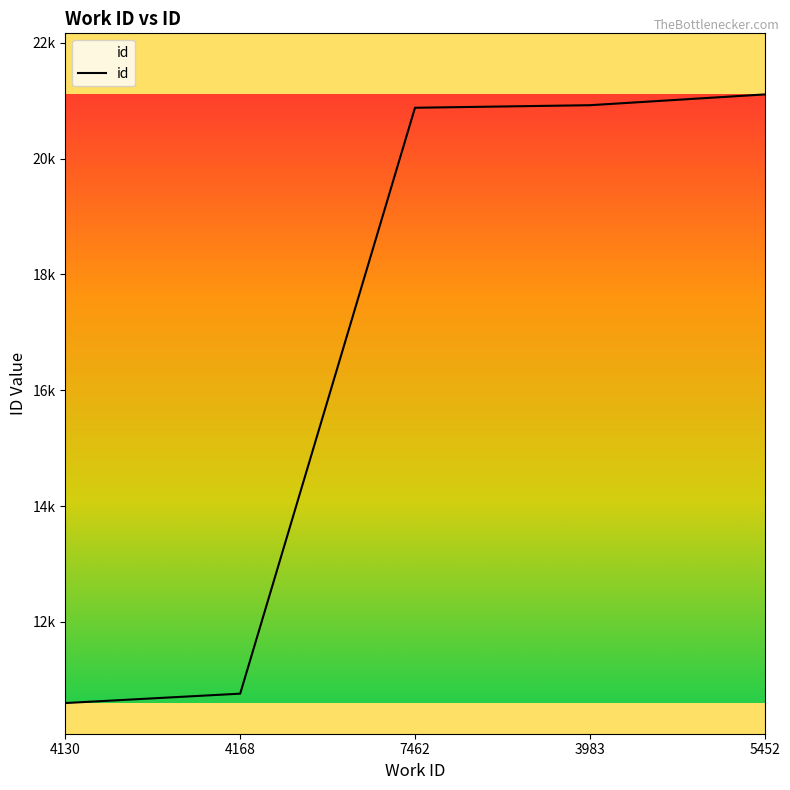

Rank the categories by value from lowest to highest.

4130, 4168, 7462, 3983, 5452